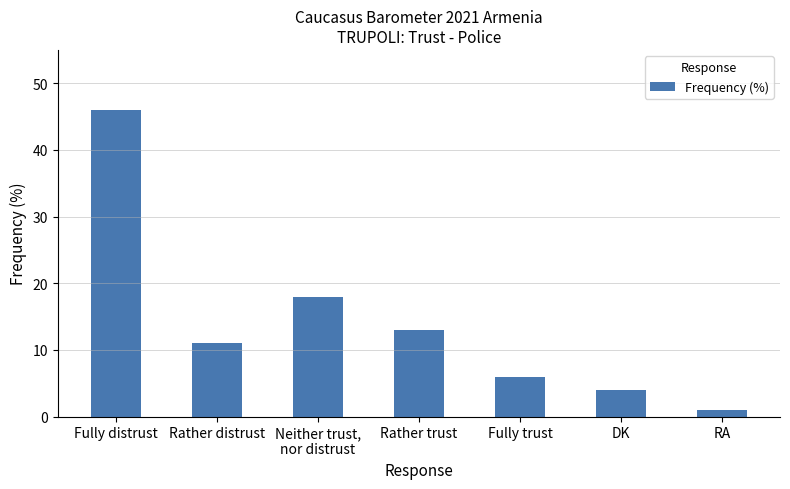

Where does the data first go above 11?

Fully distrust